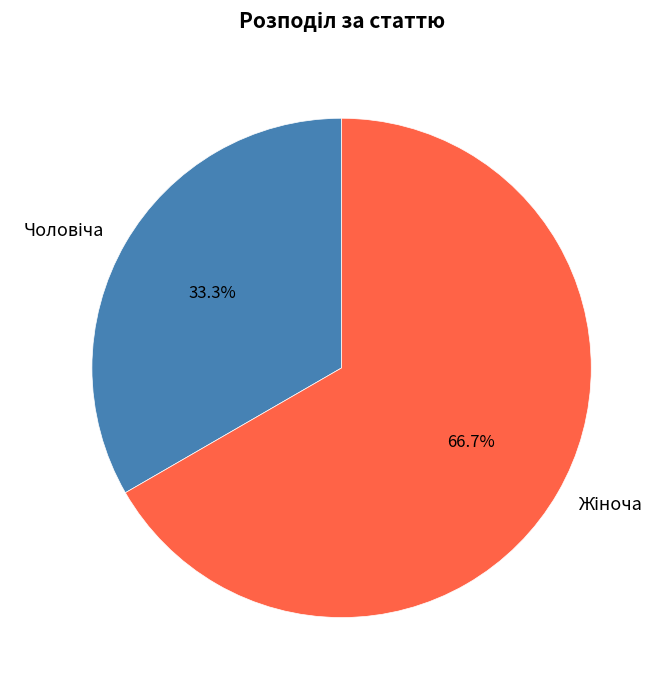

Does any single category account for the majority?

Yes